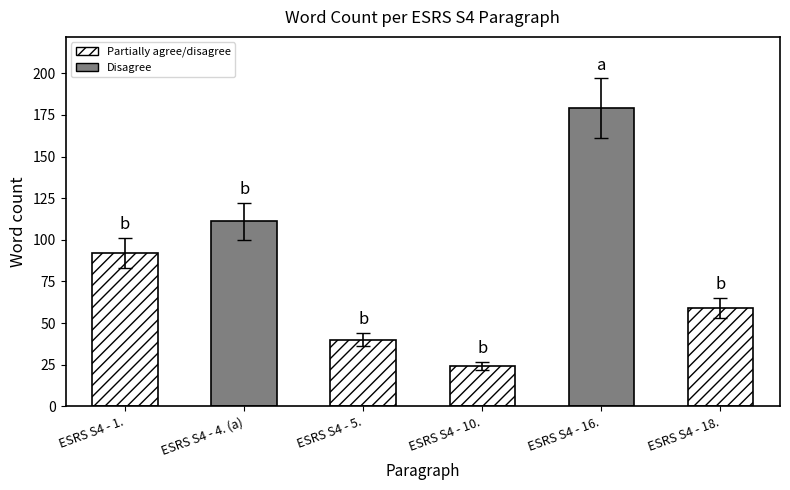

At which label does the data first exceed 82?

ESRS S4 - 1.